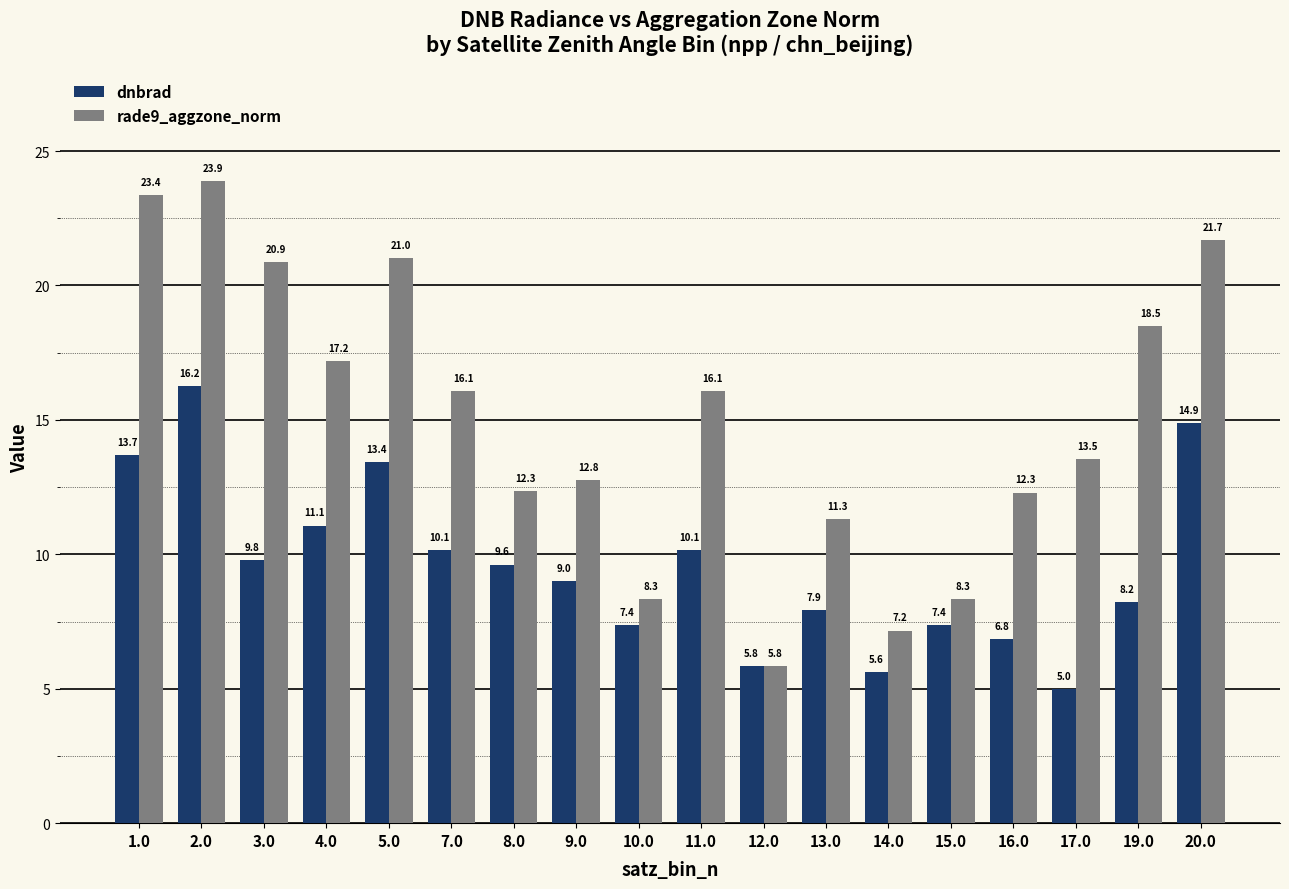

What is the difference between the rade9_aggzone_norm values at 7.0 and 20.0?

5.6